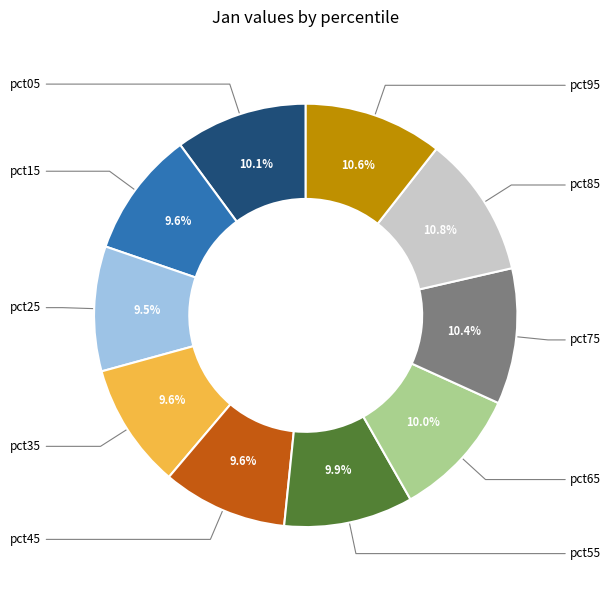

Does any single category account for the majority?

No